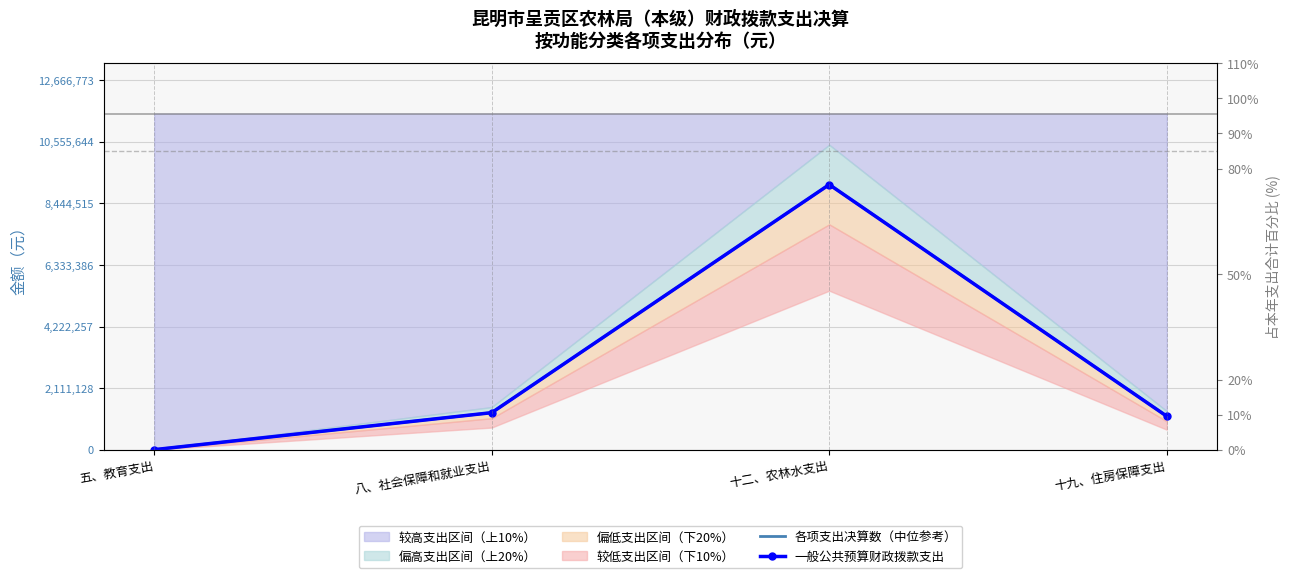

At which label is 各项支出决算数（中位参考） closest to 4544917?

八、社会保障和就业支出